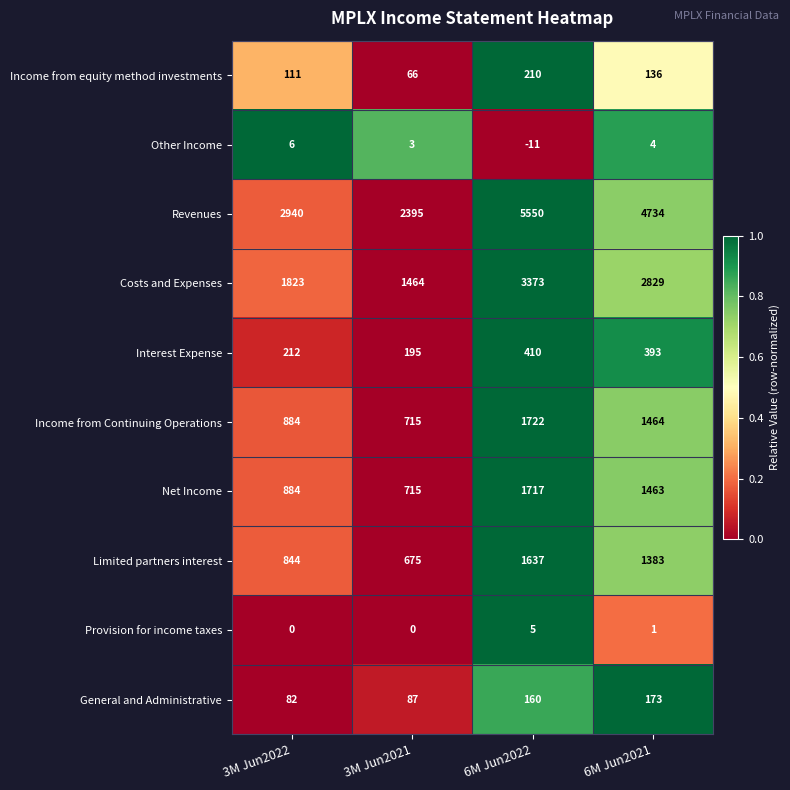

Which series has the largest range (max minus min)?

Revenues